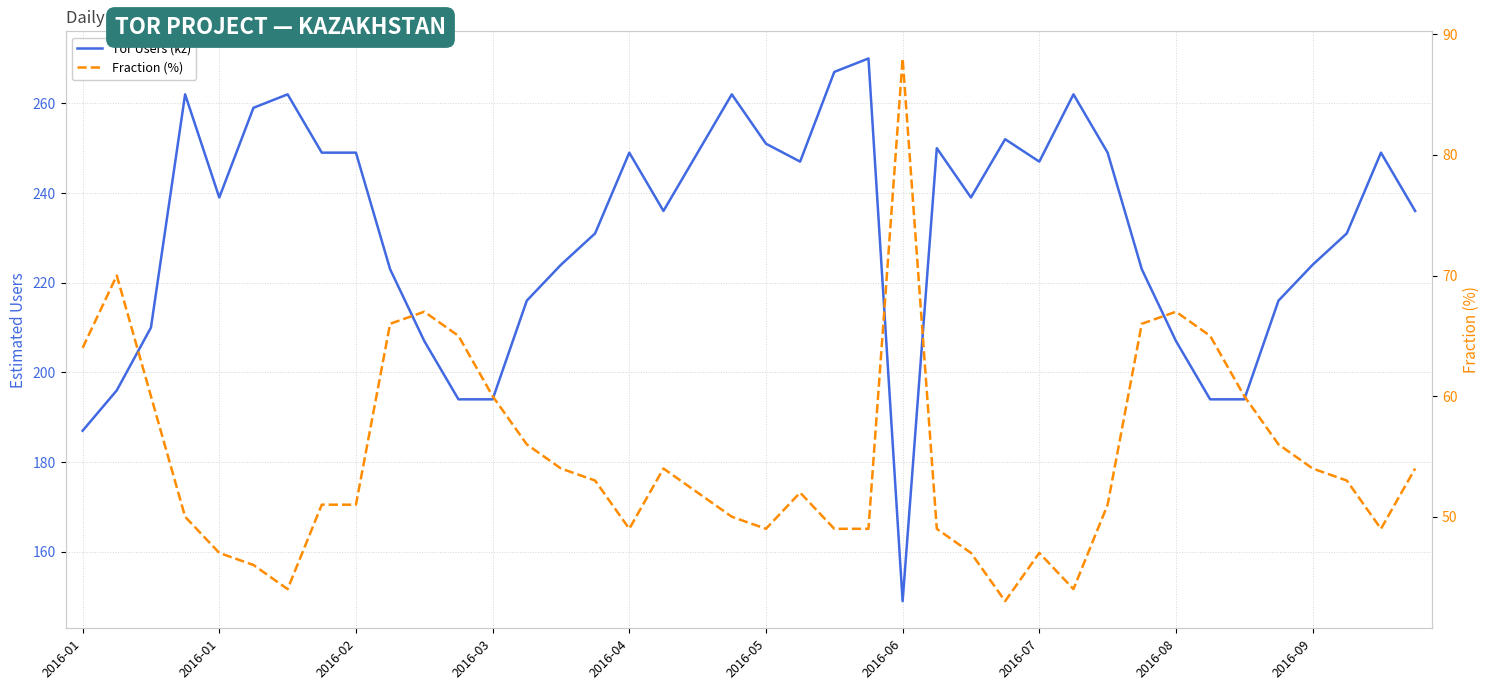

What is the label of the 30th point from the right?

10